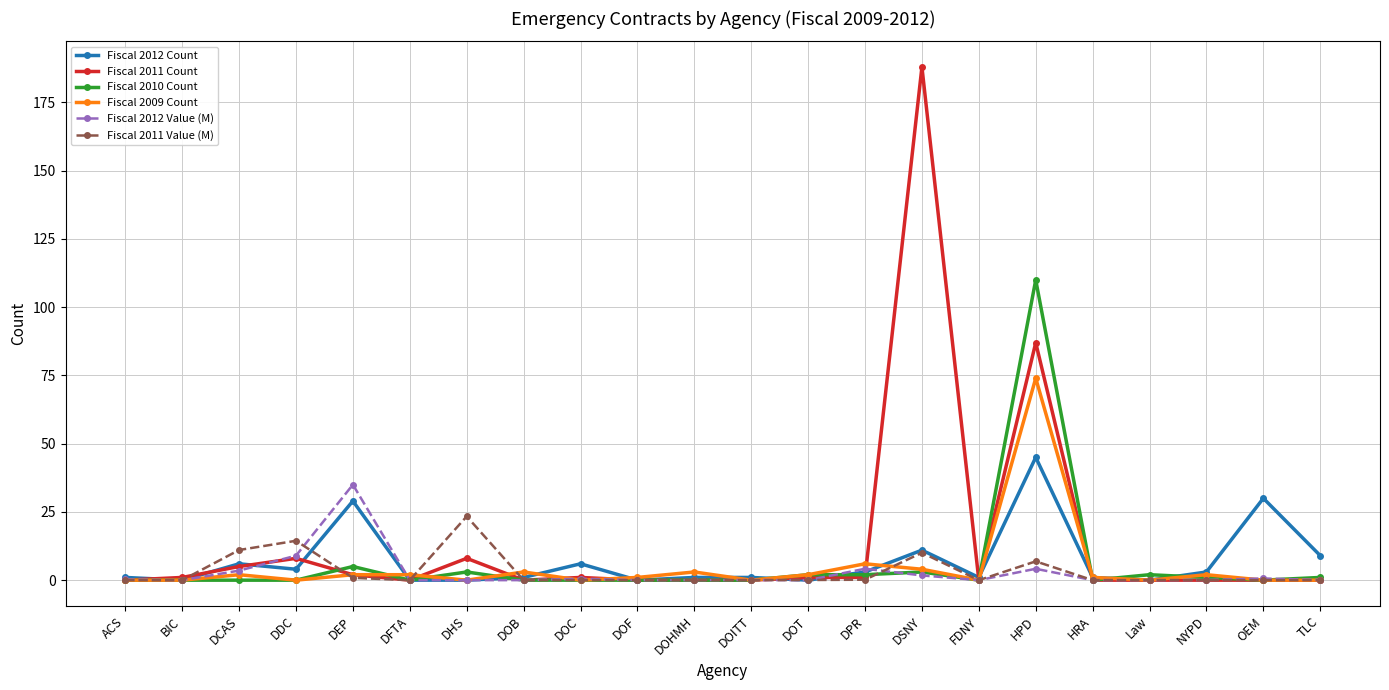

What is the label of the 15th point from the right?

DOB